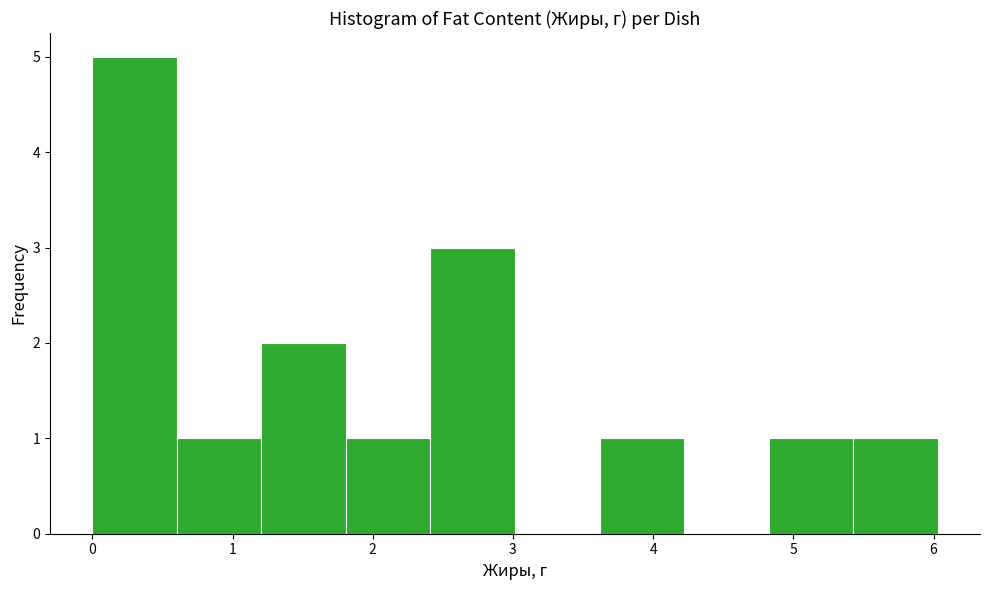

What is the height of the bar covering 2.4 to 3.0 on the x-axis? Neither the bar edges nor the heights are printed on the chart, so give them approximately, as read against the axes.

3